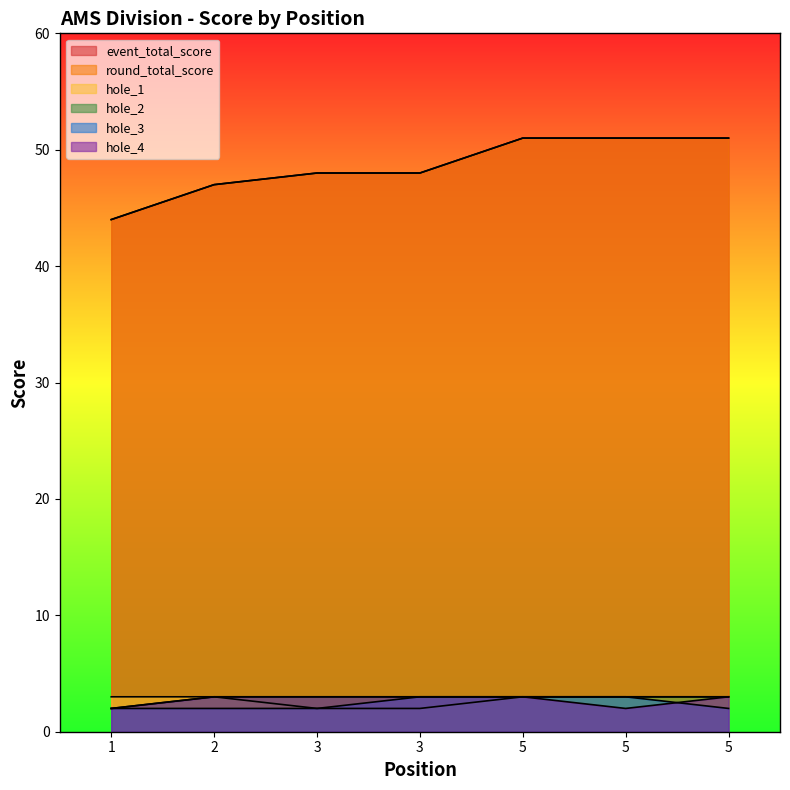

What is the minimum value for hole_2?

2